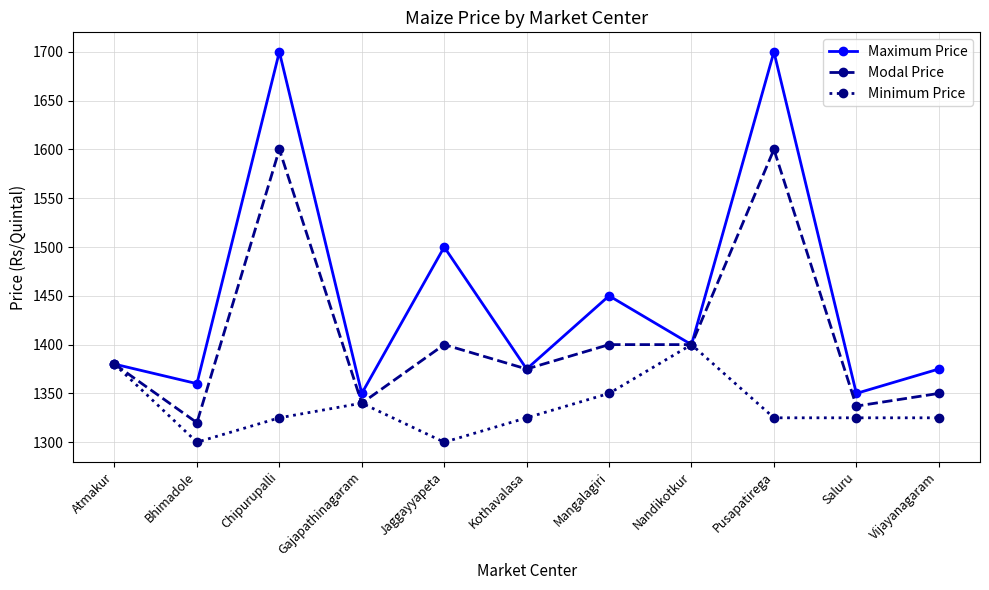

What is the sum of all Maximum Price values?

15940